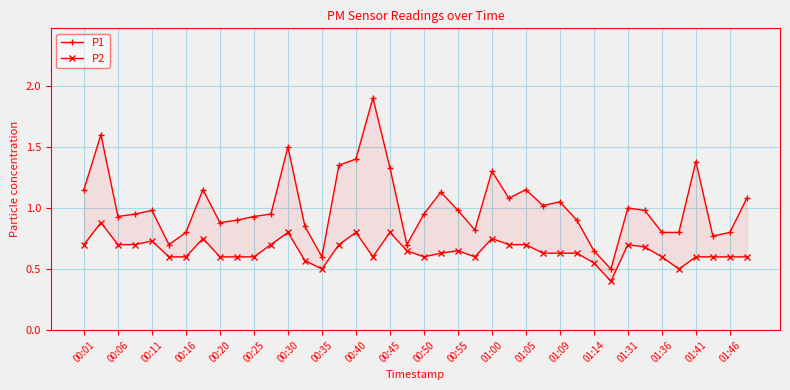

Count the P2 values in the range 0 to 1.

40